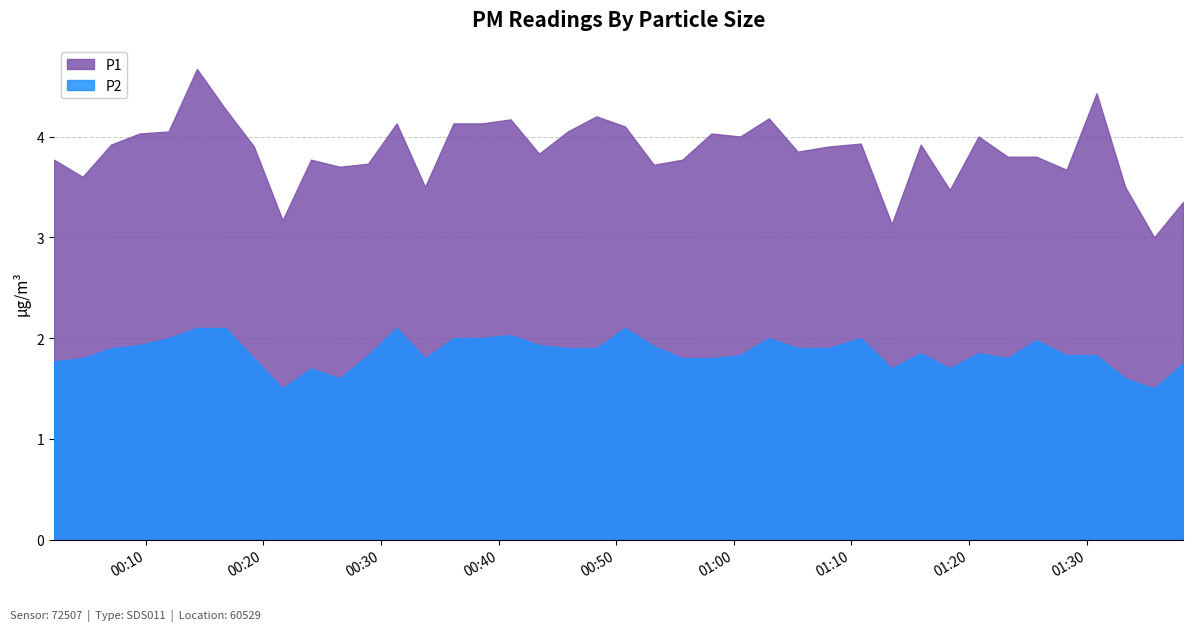

What is the average value of the P2 series?

1.9